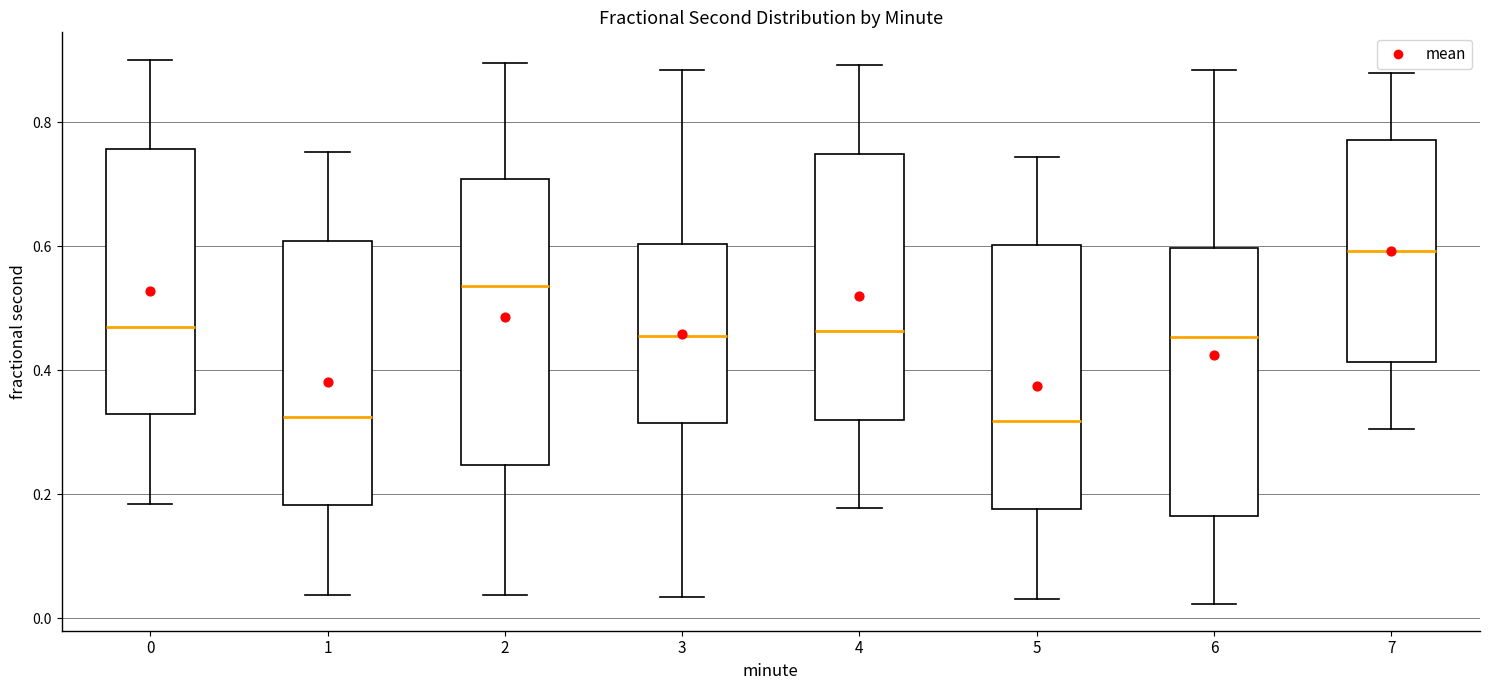

Reading left to right, transcribe this box plot: for each box, give where its median line is, the range the box spans, and where its two whiskers end, as read against the y-axis. The values are not printed on the chart, so give them approximately, as read against the axis.

0: median 0.46, box 0.32 to 0.76, whiskers 0.18 to 0.90
1: median 0.32, box 0.18 to 0.60, whiskers 0.04 to 0.76
2: median 0.54, box 0.24 to 0.70, whiskers 0.04 to 0.90
3: median 0.46, box 0.32 to 0.60, whiskers 0.04 to 0.88
4: median 0.46, box 0.32 to 0.74, whiskers 0.18 to 0.90
5: median 0.32, box 0.18 to 0.60, whiskers 0.04 to 0.74
6: median 0.46, box 0.16 to 0.60, whiskers 0.02 to 0.88
7: median 0.60, box 0.42 to 0.78, whiskers 0.30 to 0.88